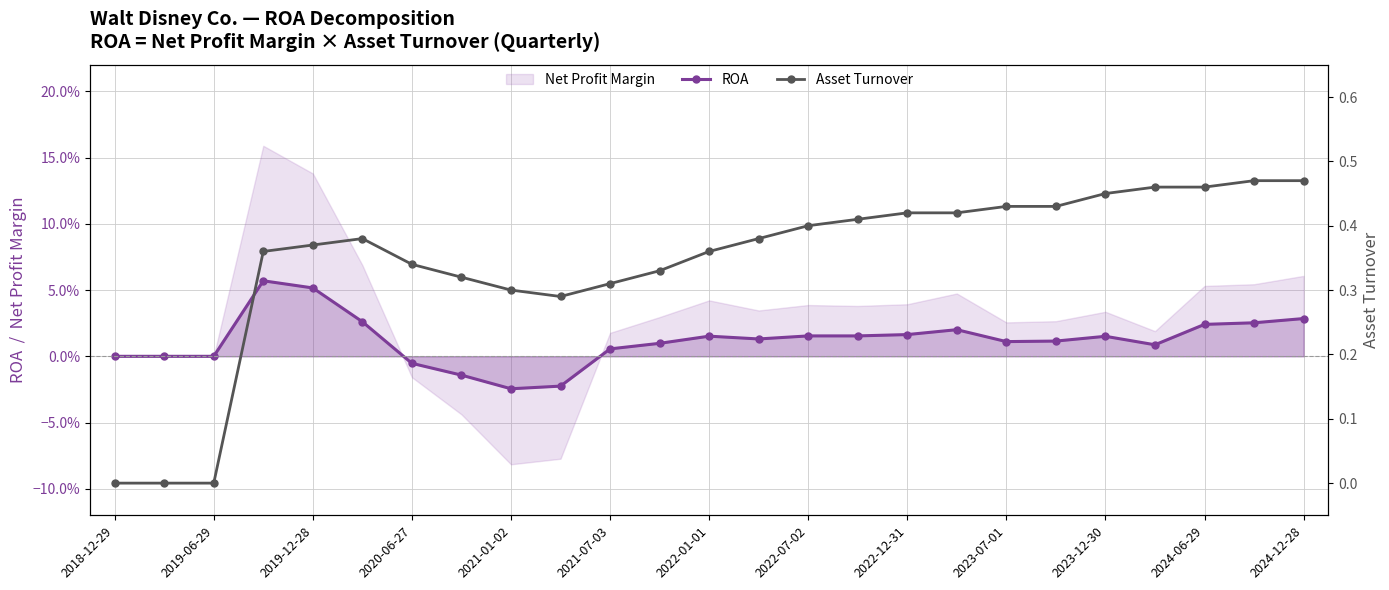

Is the value of Asset Turnover at 19 greater than the value of ROA at 2023-07-01?

Yes